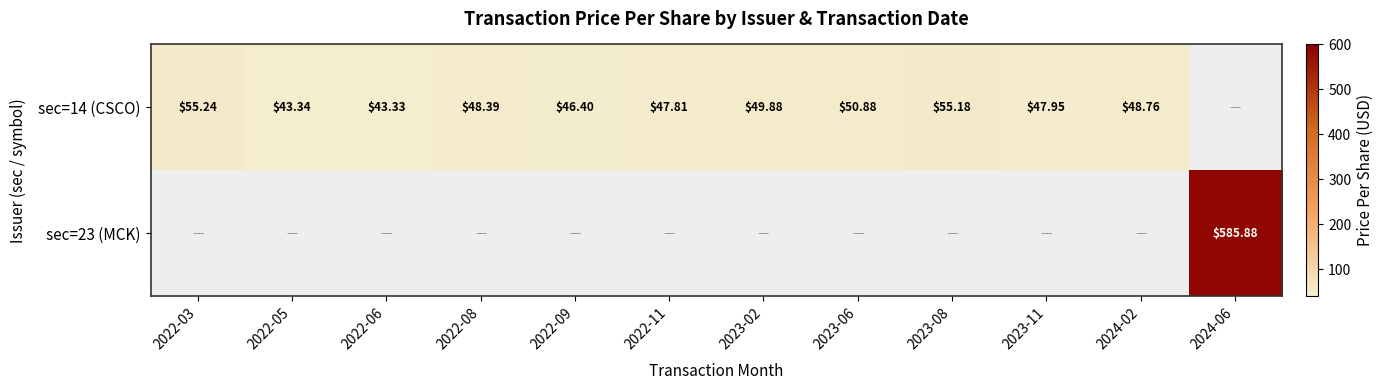

Between 2022-03 and 2023-08, which is larger?

2022-03